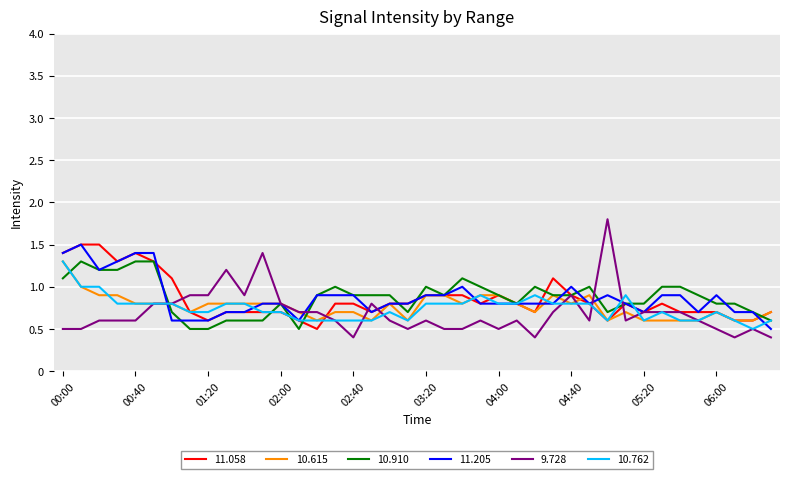

What is the greatest value displayed?

1.8